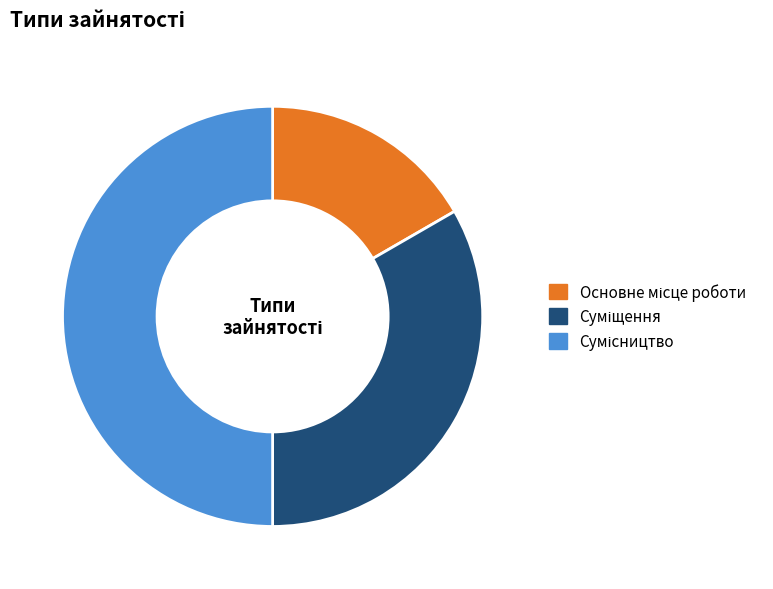

To the nearest percent, what percentage of the pie is Суміщення?

33%